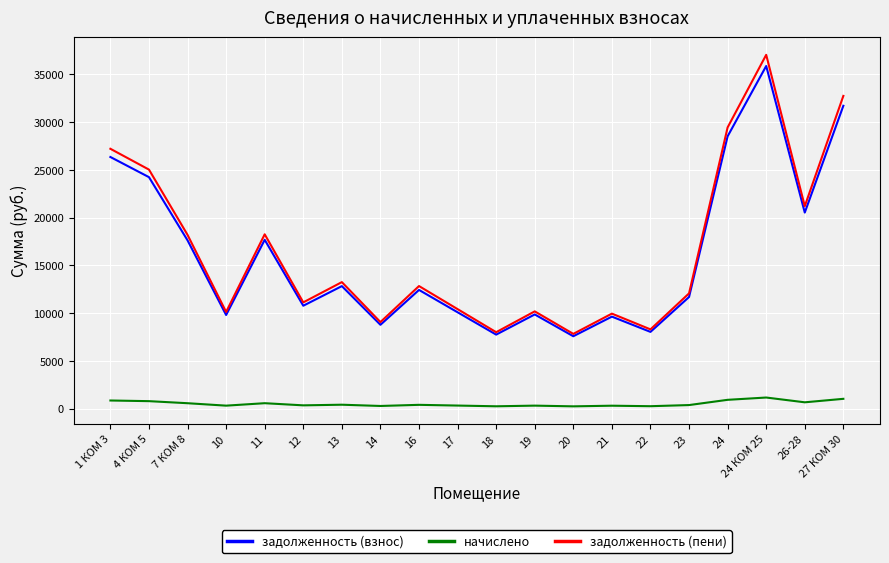

Where is the first local minimum for задолженность (пени)?

10